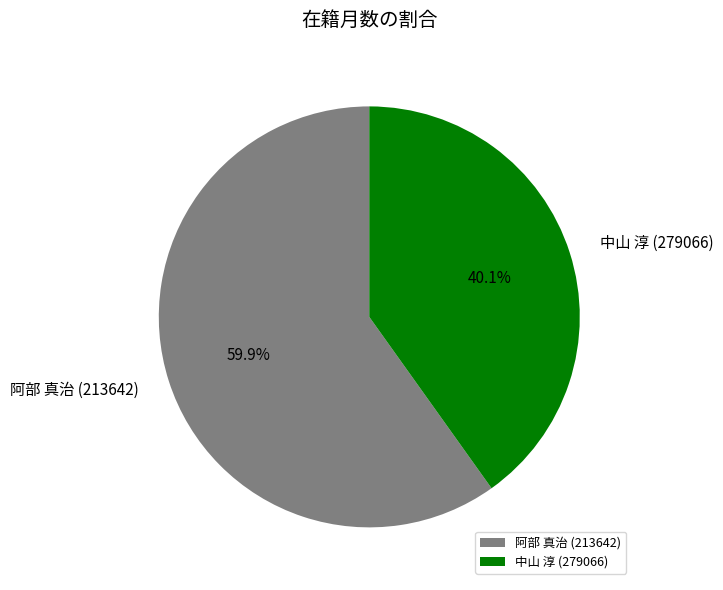

How much of the chart is everything except 中山 淳 (279066)?

59.9%